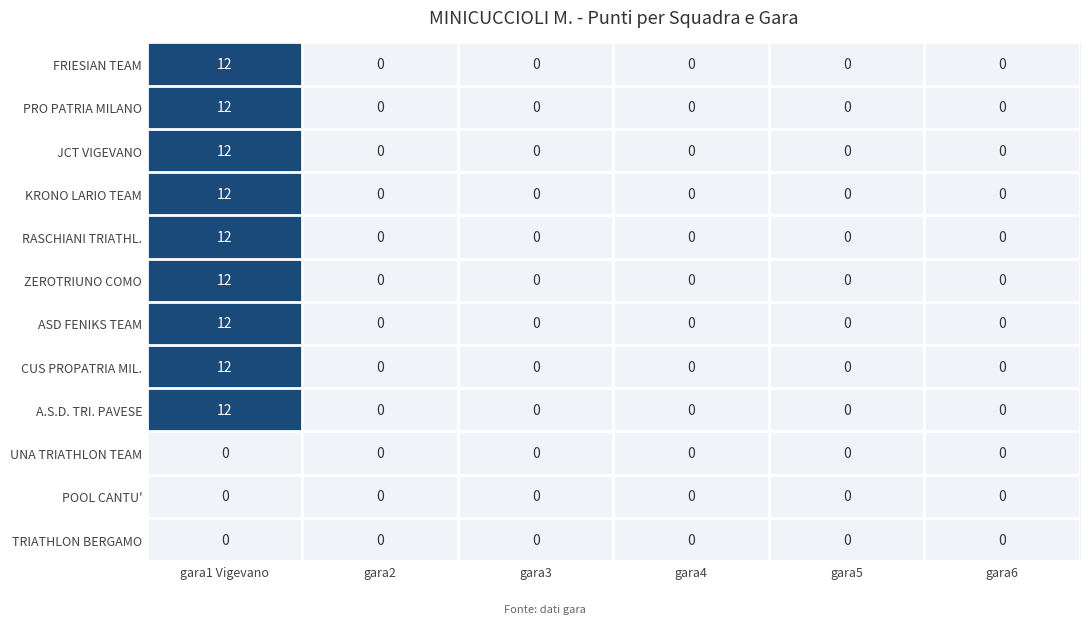

What is the maximum value for FRIESIAN TEAM?

12